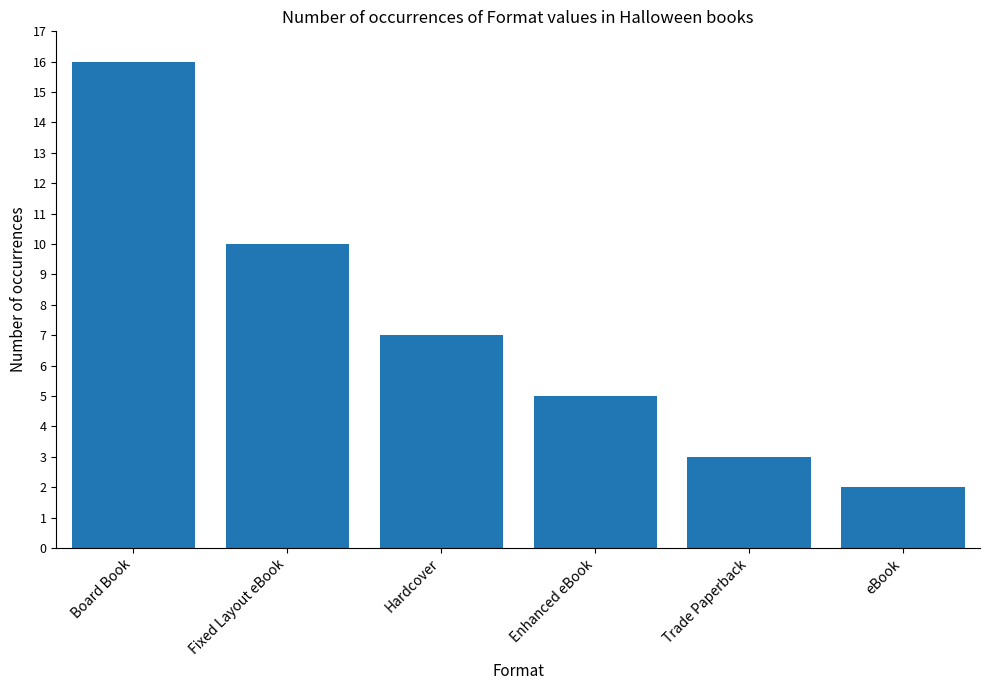

List the labels in order of value, smallest first.

eBook, Trade Paperback, Enhanced eBook, Hardcover, Fixed Layout eBook, Board Book